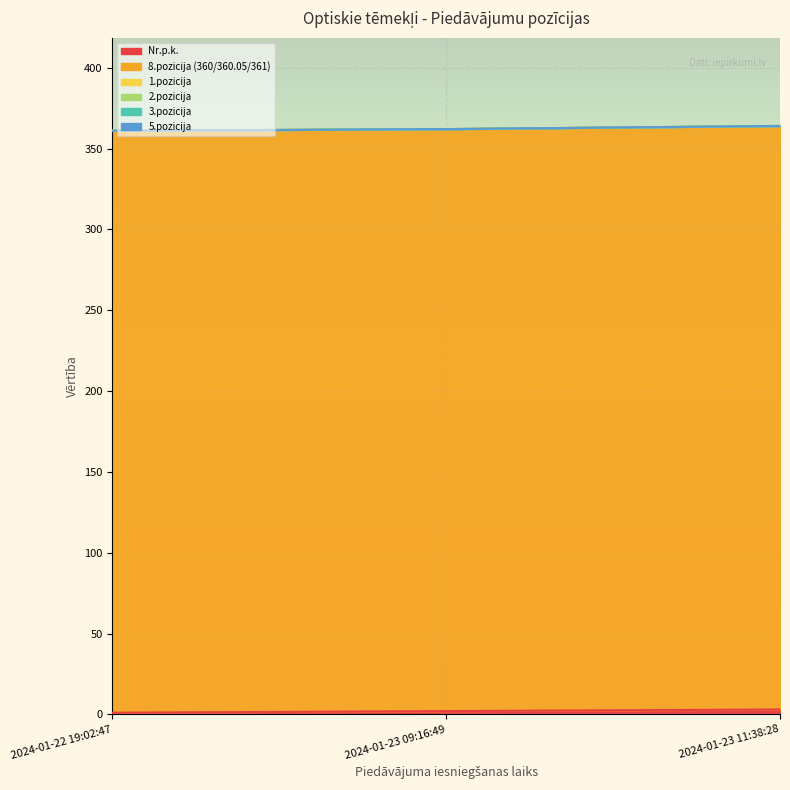

Reading left to right, what are all the values shown in this chart?

Nr.p.k.: 1.0	2.0	3.0
8.pozicija (360/360.05/361): 360.0	360.1	361.0
1.pozicija: 0.0	0.0	0.0
2.pozicija: 0.0	0.0	0.0
3.pozicija: 0.0	0.0	0.0
5.pozicija: 0.0	0.0	0.0